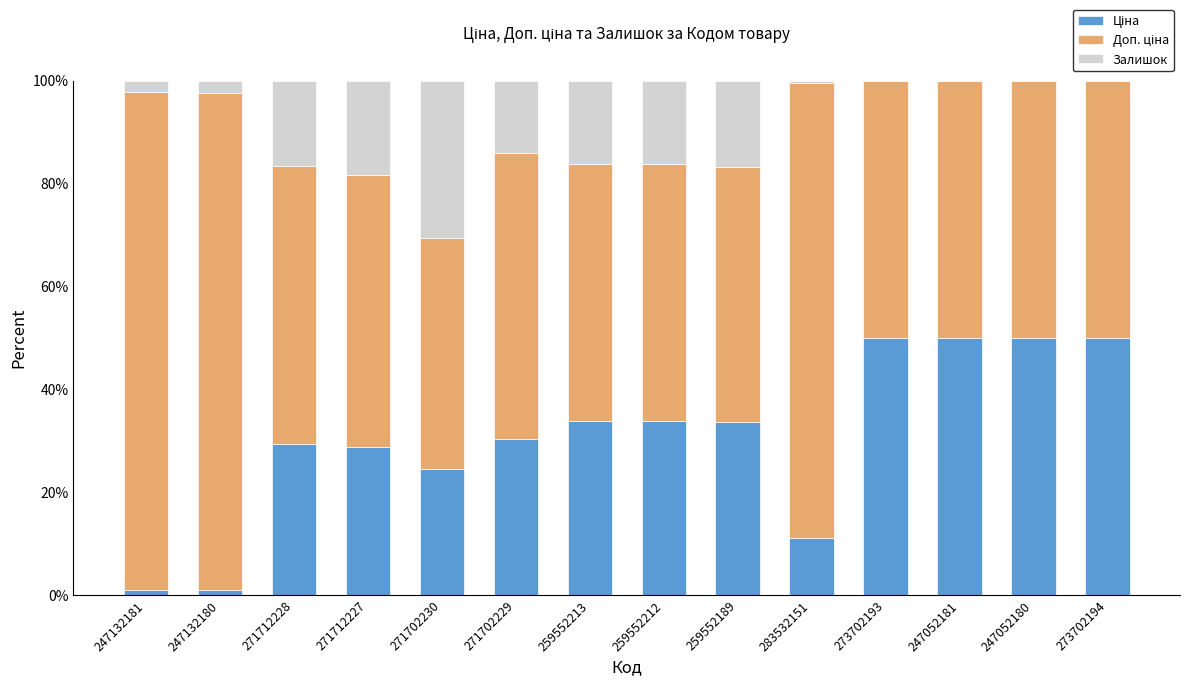

What is the total value across all series at 259552212?

100.0